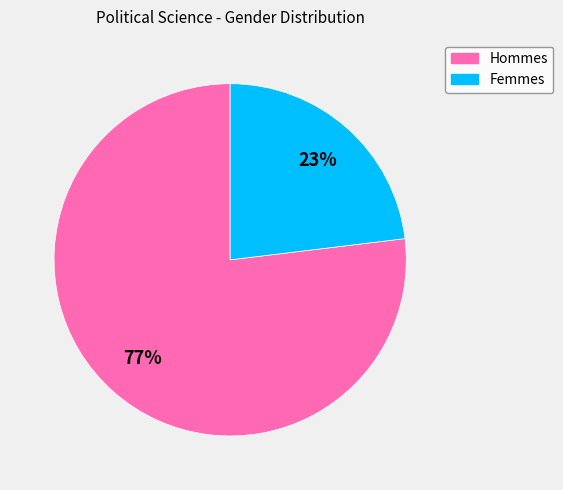

To the nearest percent, what is the difference between the largest and smallest slice percentages?

54%